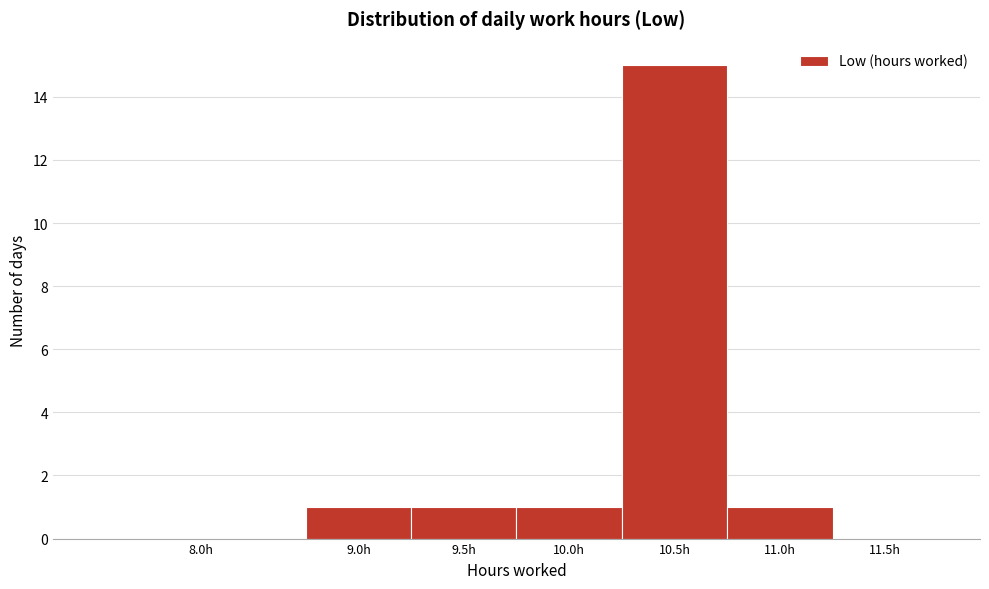

Reading left to right, what are all the values shown in this chart?

8.0h=0	9.0h=1	9.5h=1	10.0h=1	10.5h=15	11.0h=1	11.5h=0